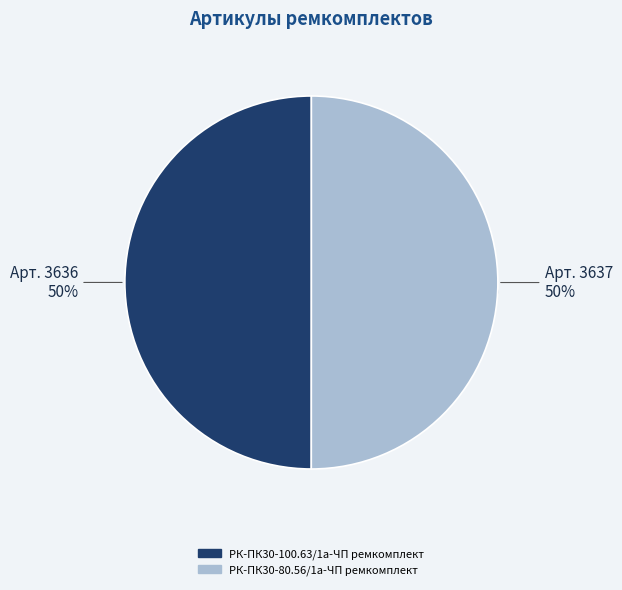

How many segments does this pie chart have?

2